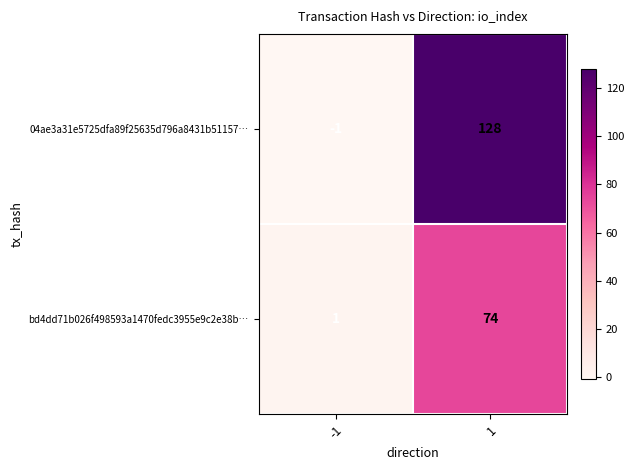

Is it true that bd4dd71b026f498593a1470fedc3955e9c2e38b… equals 74 at 1?

True